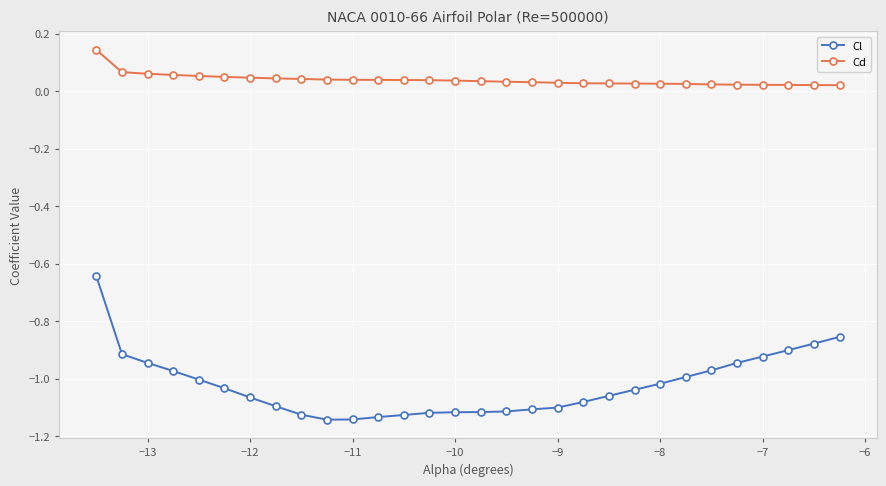

True or false: Cd and Cl intersect in this chart.

False